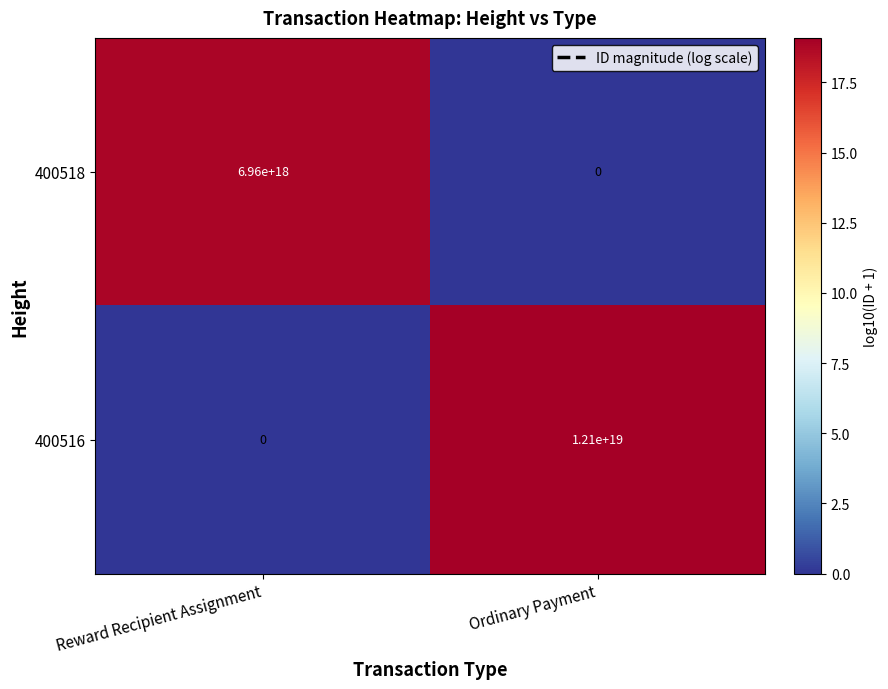

Rank the series by their maximum value, from highest to lowest.

400516, 400518